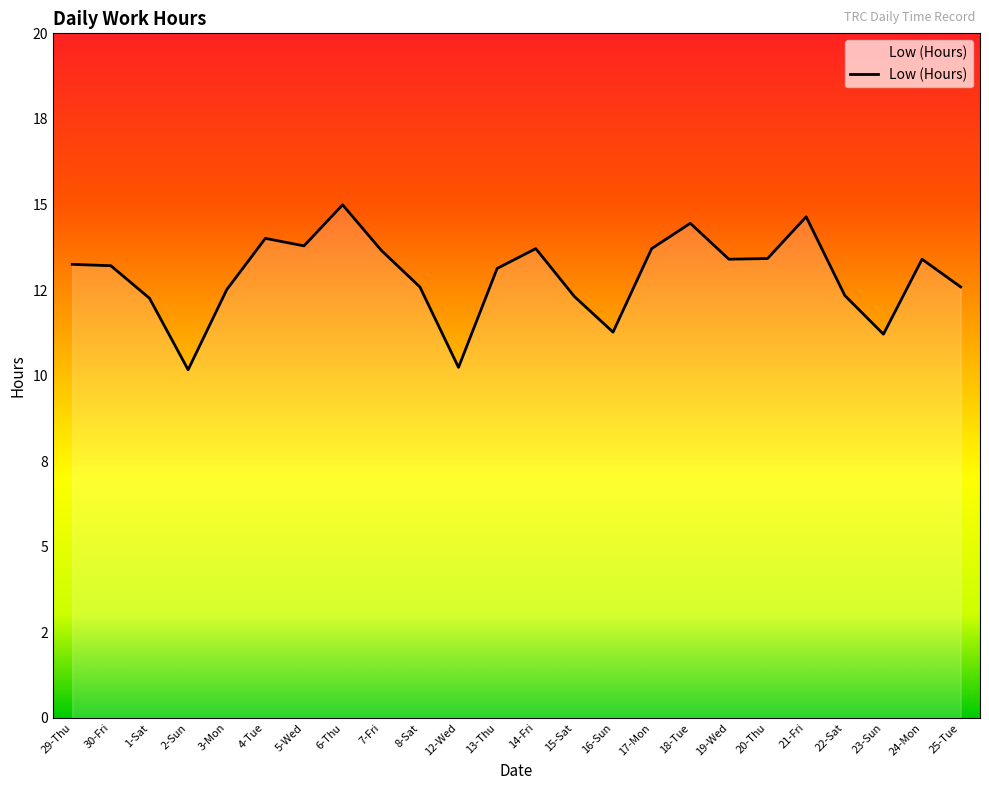

What is the value of the 13th point from the left?

13.7